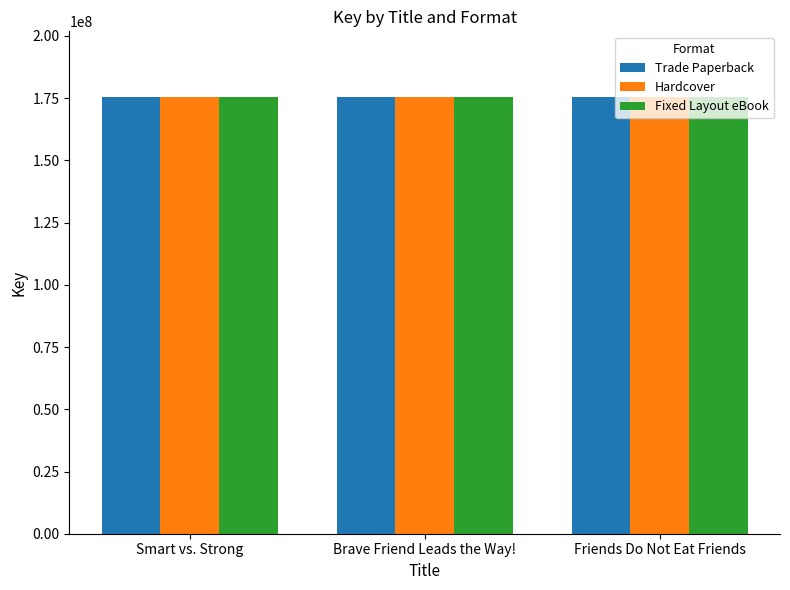

What is the total value across all series at Friends Do Not Eat Friends?

526609533